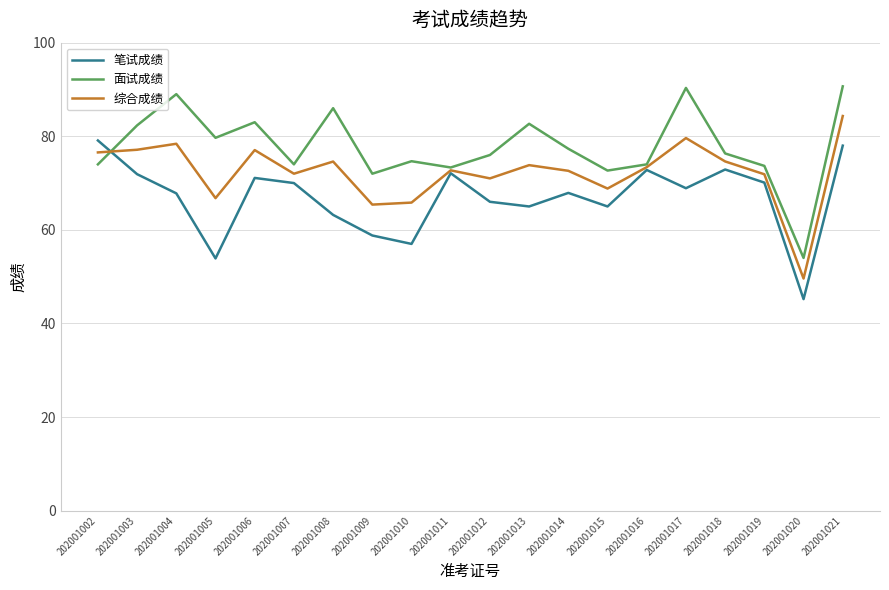

List the series in order of their peak value, highest first.

面试成绩, 综合成绩, 笔试成绩